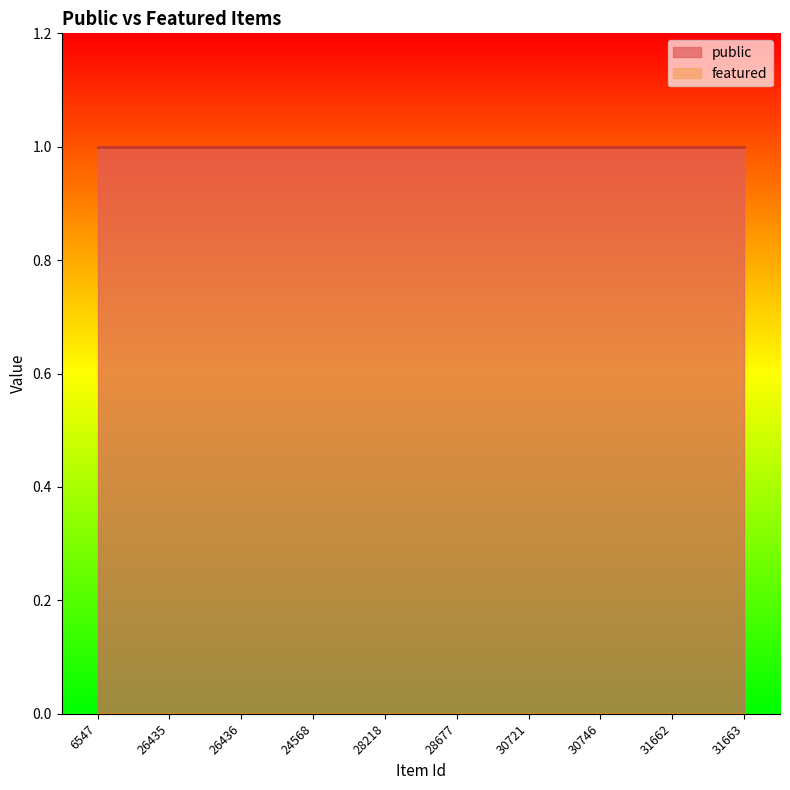

Reading left to right, transcribe all the data shown in this chart.

public: 6547=1	26435=1	26436=1	24568=1	28218=1	28677=1	30721=1	30746=1	31662=1	31663=1
featured: 6547=0	26435=0	26436=0	24568=0	28218=0	28677=0	30721=0	30746=0	31662=0	31663=0